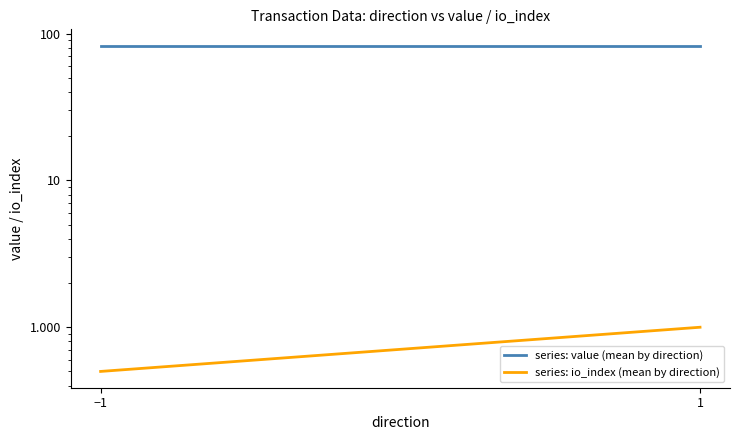

Count the number of data series in this chart.

2